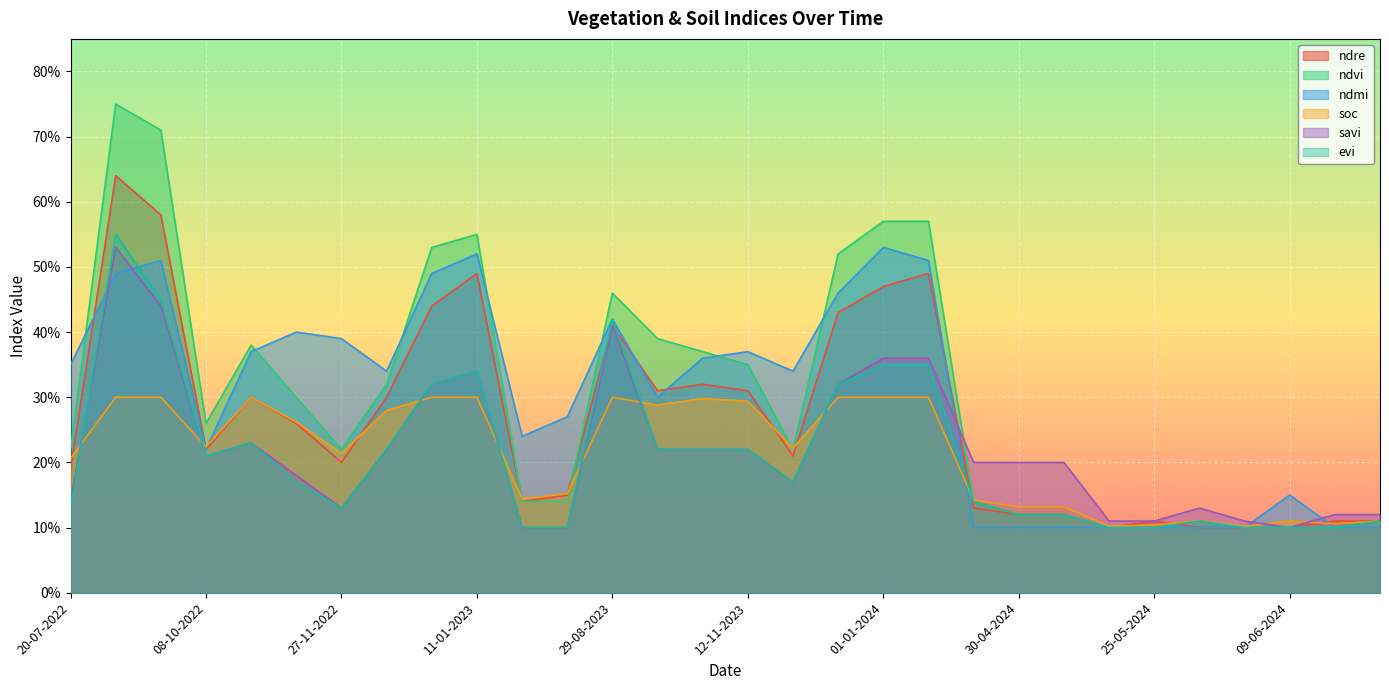

What is the label of the 18th point from the right?

29-08-2023